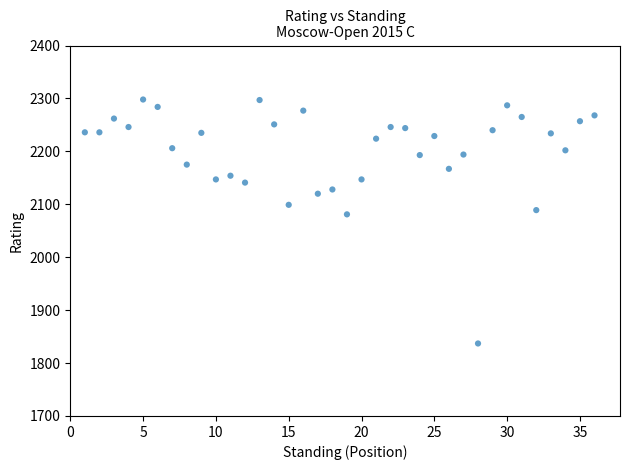

What Y value in the scatter plot is closest to 2067?

2081